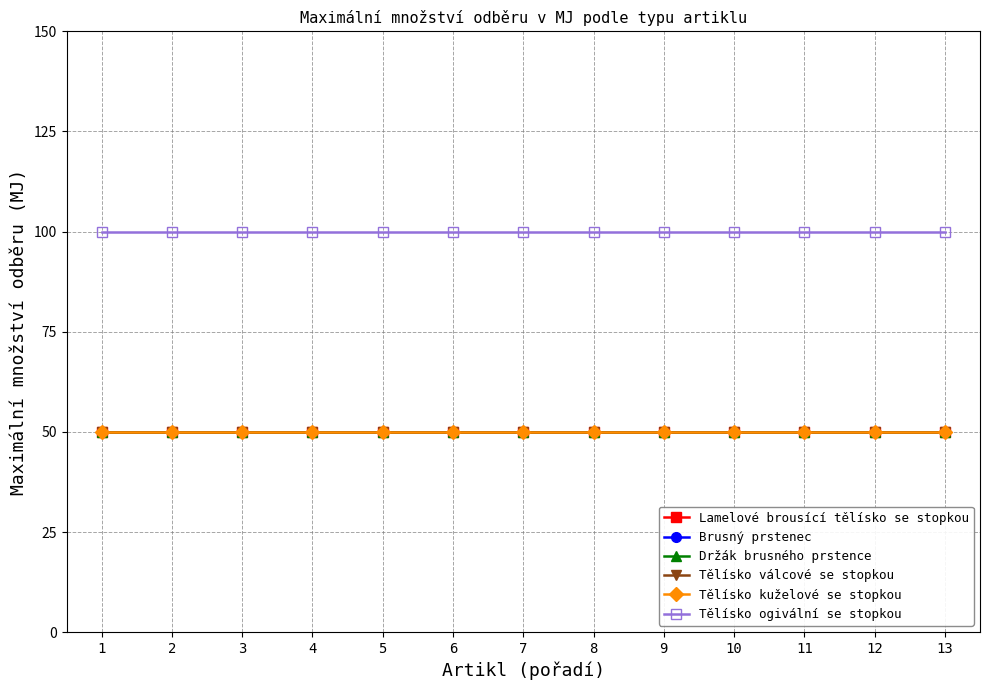

True or false: Lamelové brousící tělísko se stopkou and Tělísko kuželové se stopkou intersect in this chart.

False